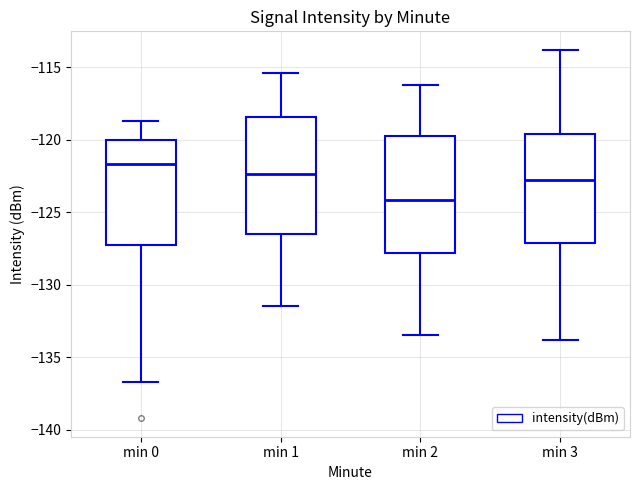

Where does the upper whisker of the box for min 0 end on the y-axis? The values are not printed on the chart, so give them approximately, as read against the axis.

-118.5